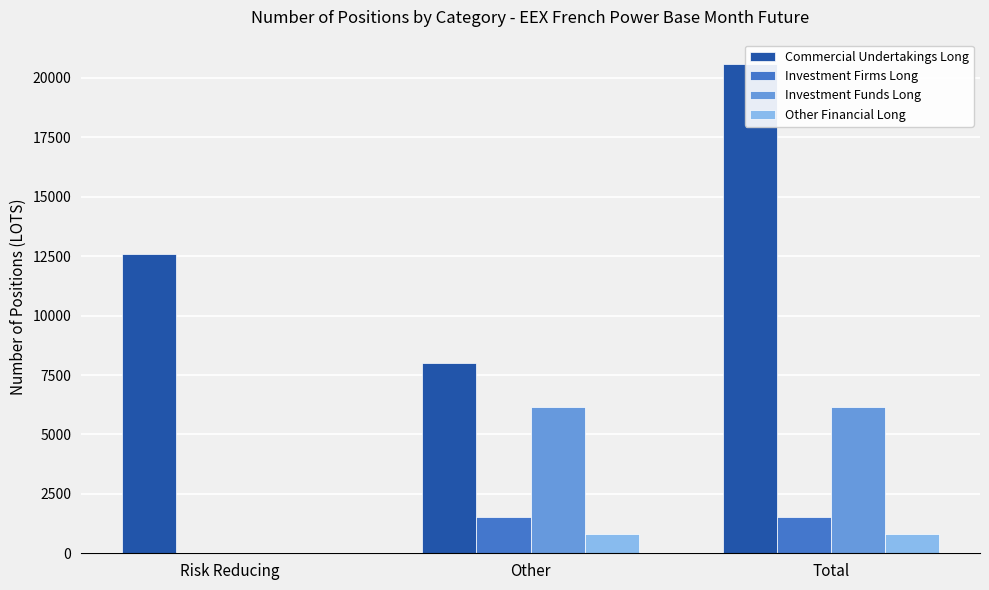

Is the value of Commercial Undertakings Long at Other greater than the value of Investment Firms Long at Risk Reducing?

Yes